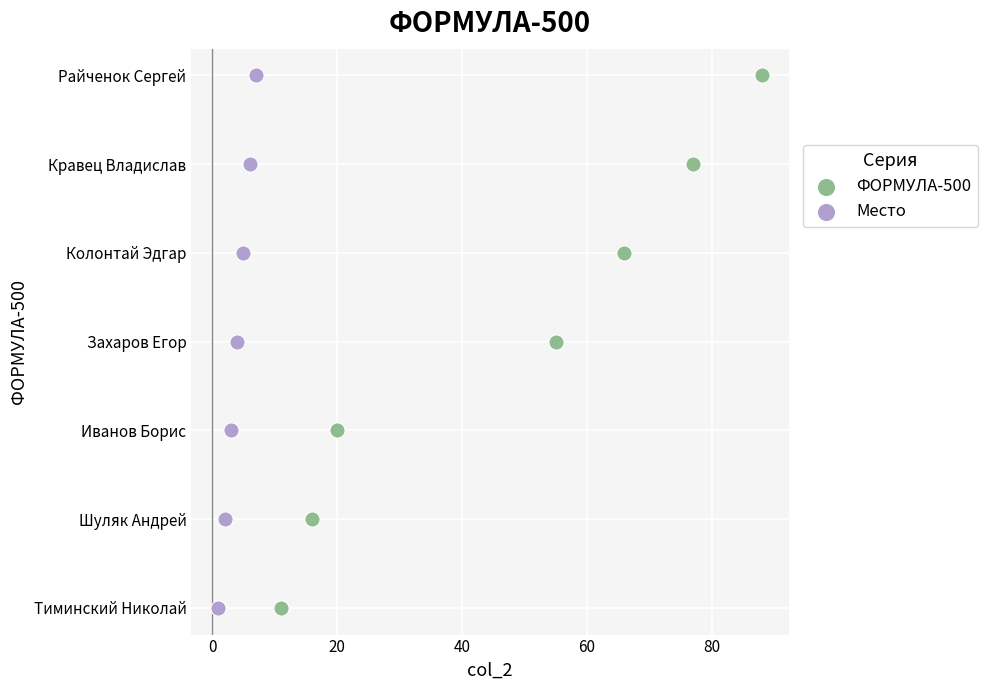

What are all the series names shown in the legend?

ФОРМУЛА-500, Место